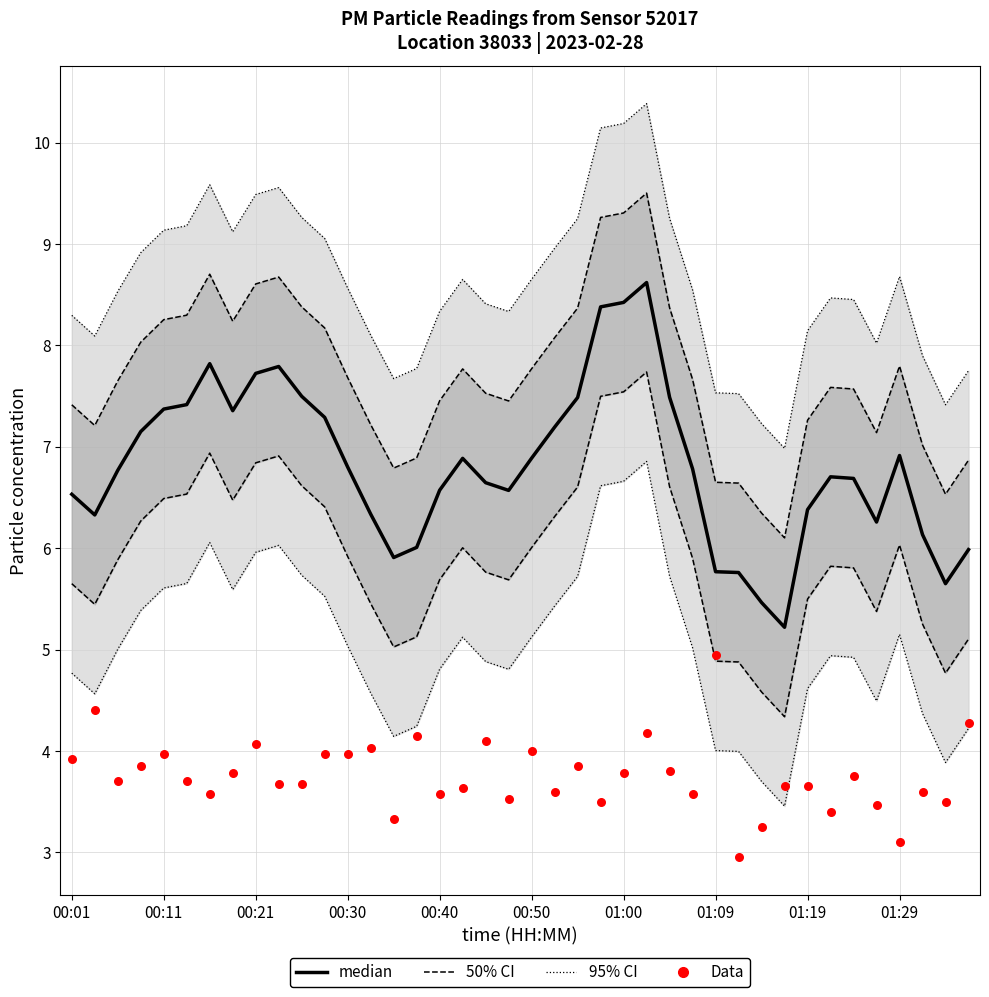

At how many categories does at least one series exceed 4?

40